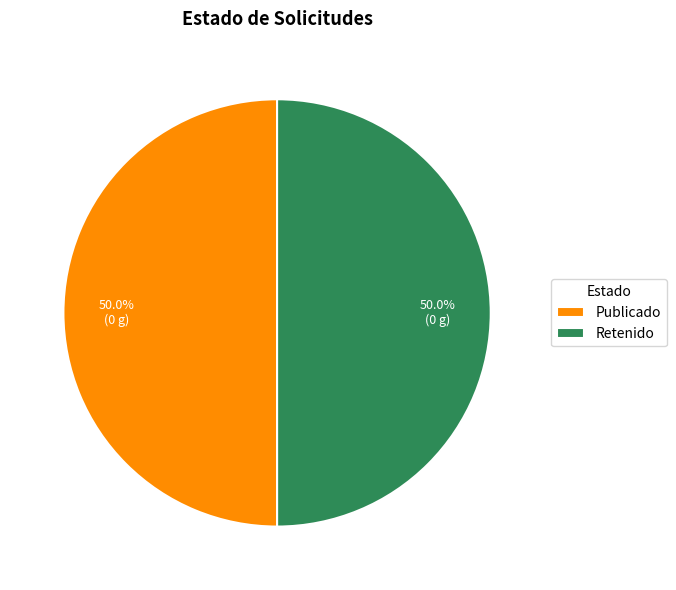

How many segments does this pie chart have?

2